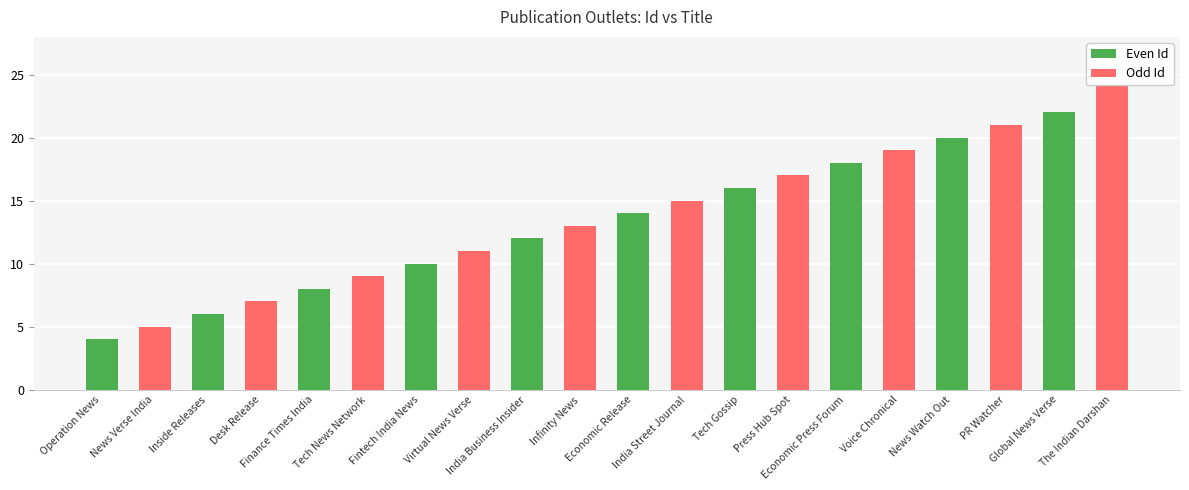

Is the value of Even Id at Operation News greater than the value of Odd Id at Inside Releases?

No